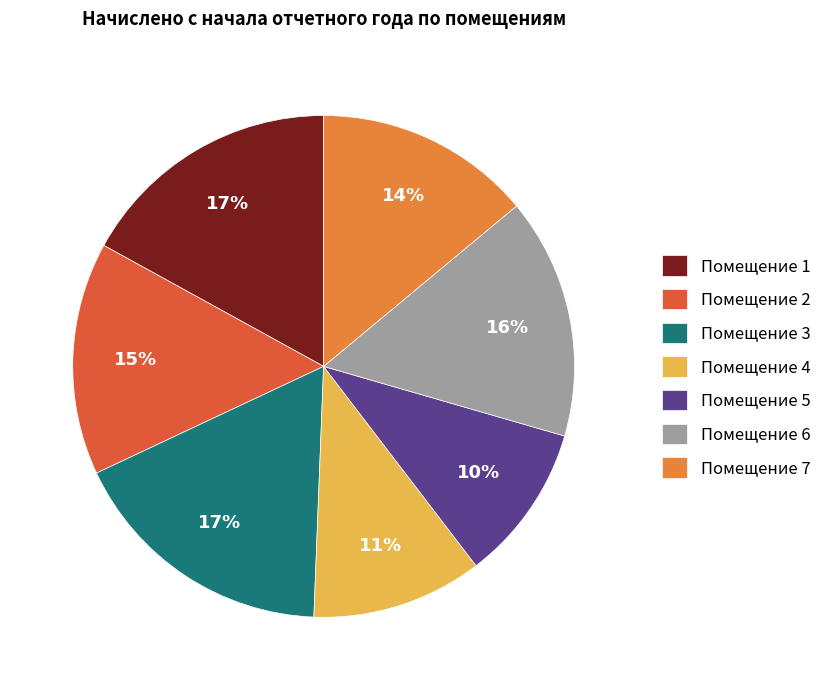

Is the sum of Помещение 1 and Помещение 5 greater than half?

No